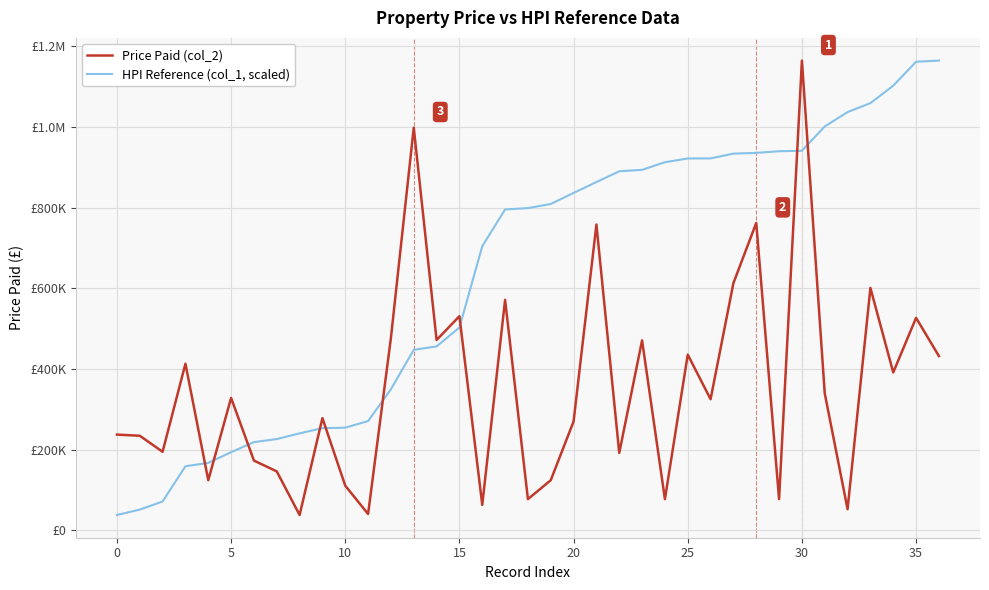

At which category is the sum across all series the highest?

30